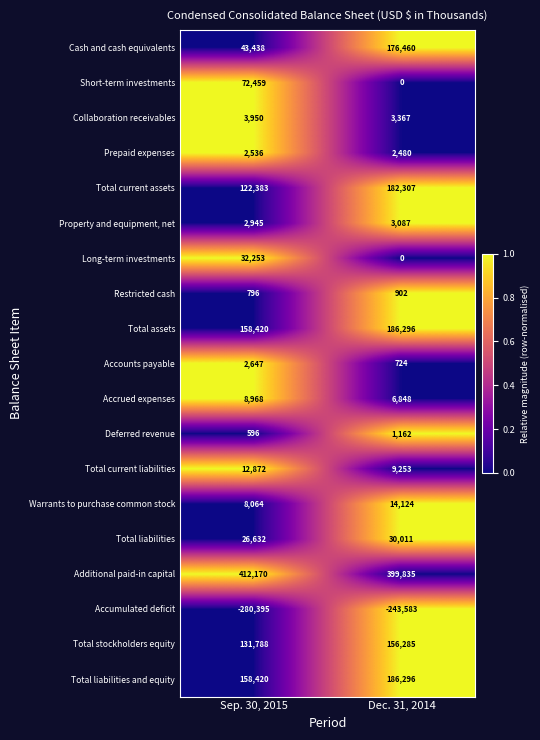

Count the number of categories in the chart.

2